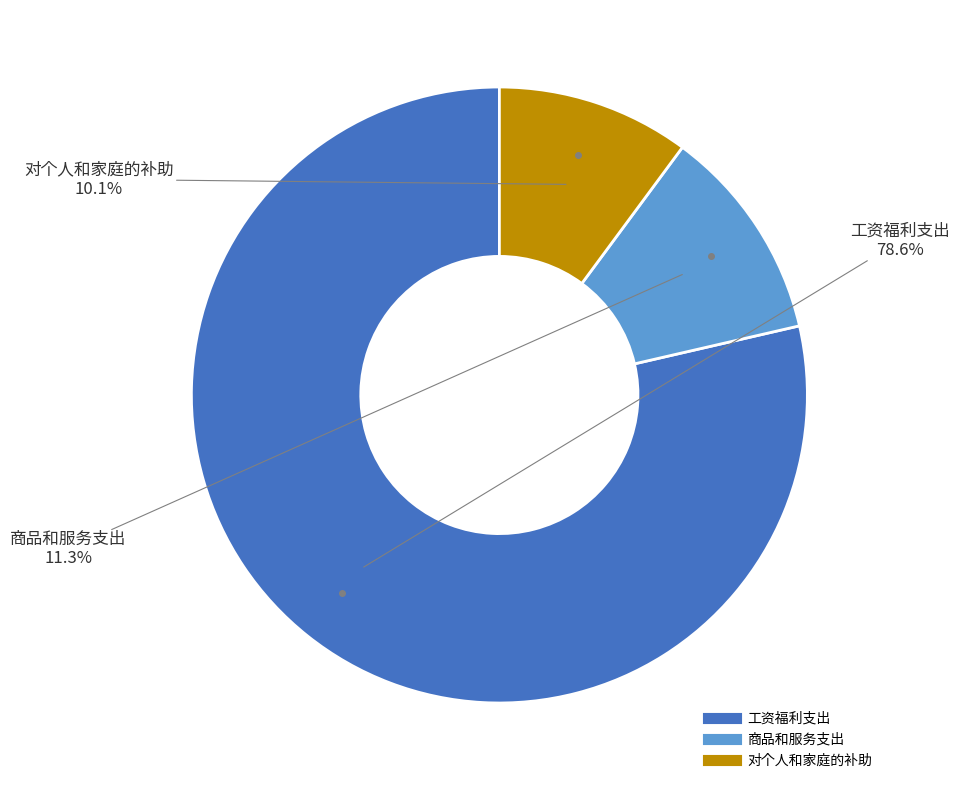

Does 商品和服务支出 represent more than half of the total?

No